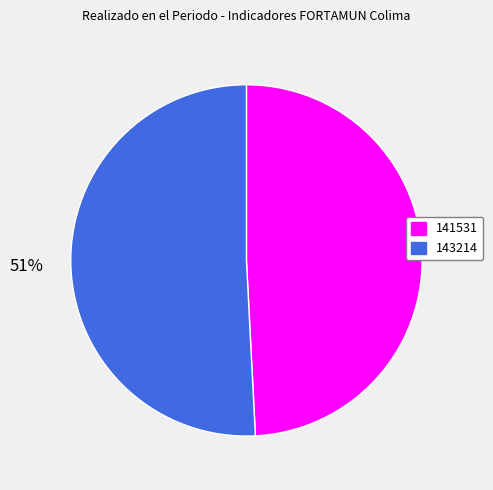

How many slices are in this pie chart?

2